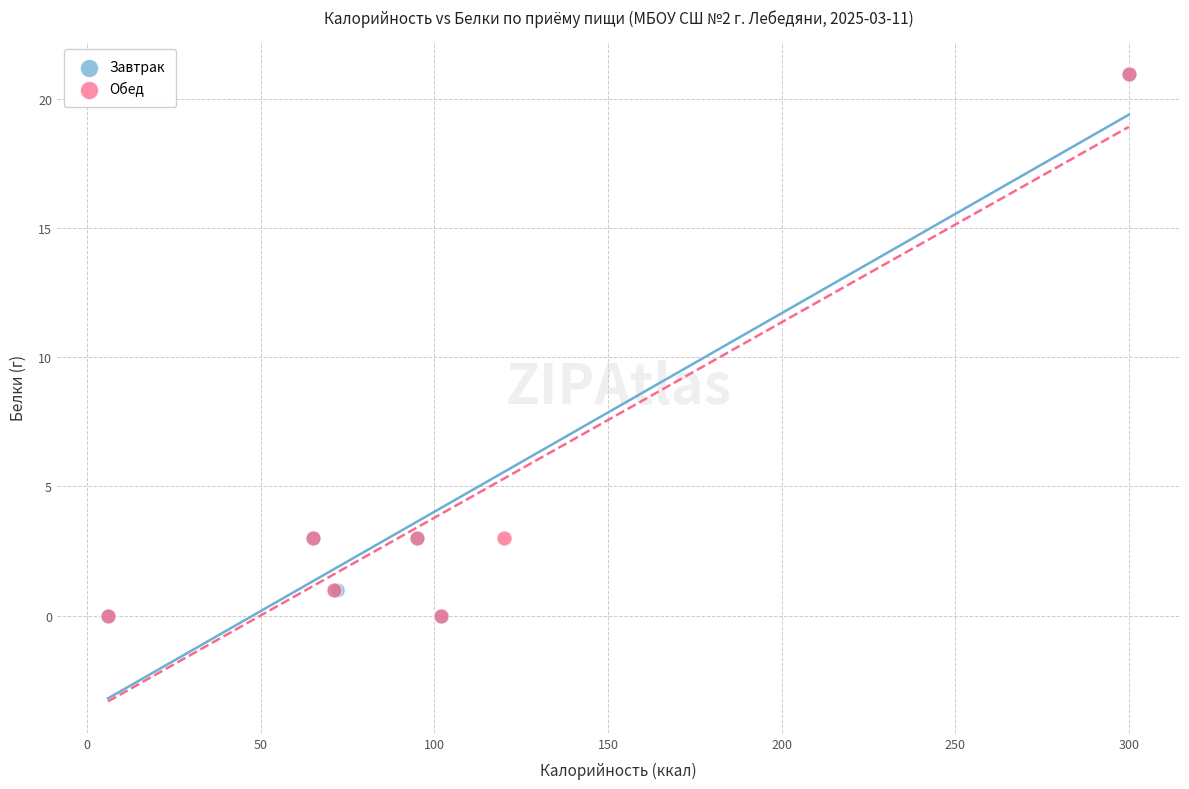

What are all the series names shown in the legend?

Завтрак, Обед